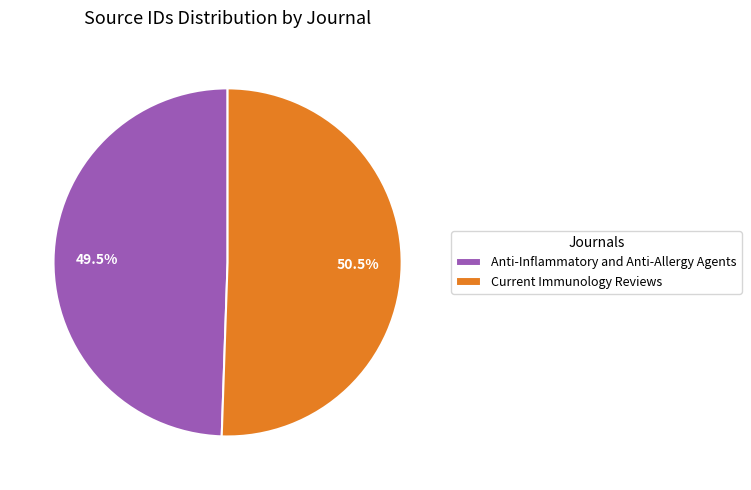

To the nearest percent, what is the average slice percentage?

50%